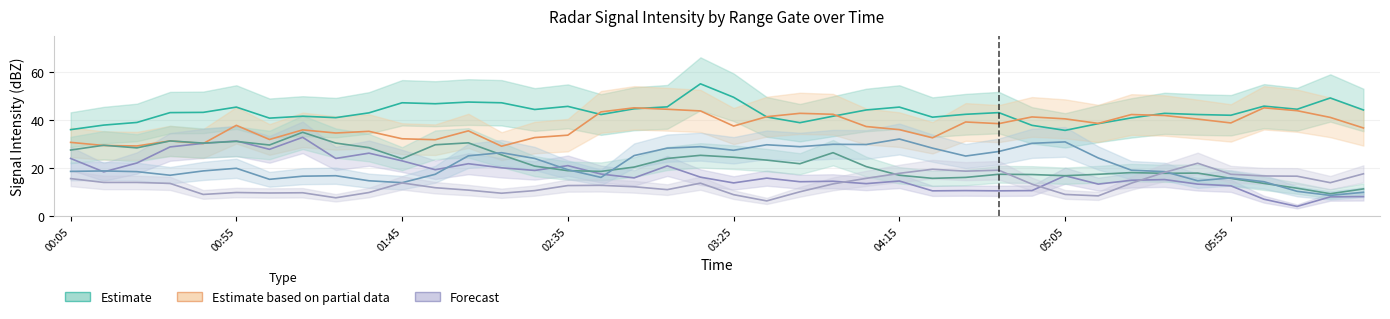

Does the chart display data point markers on the line(s)?

No